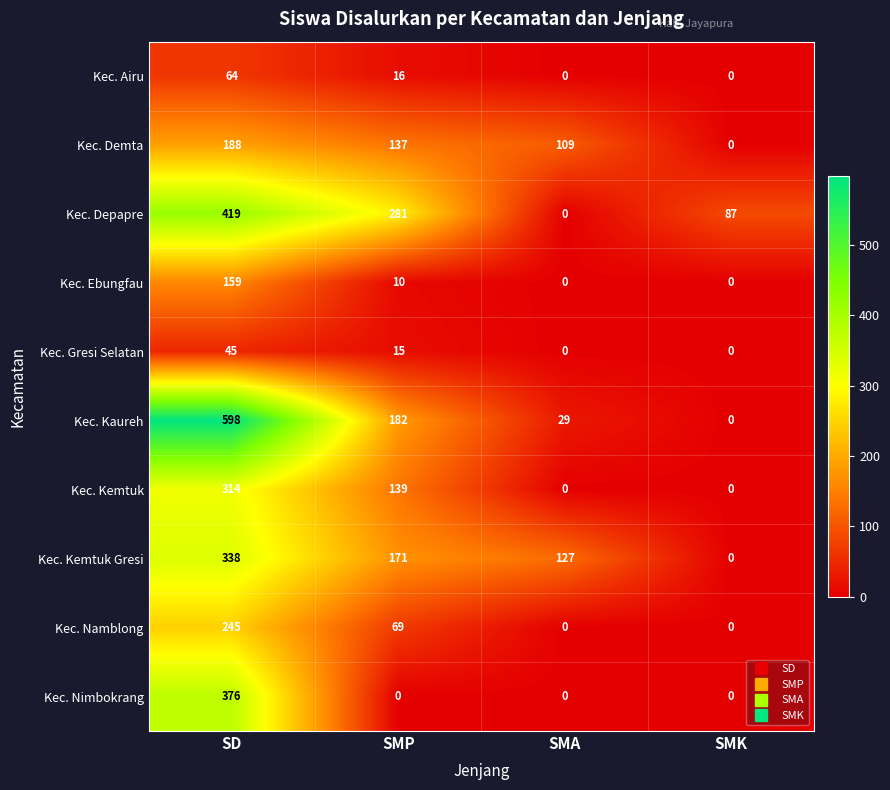

The Kec. Gresi Selatan series shows 4 at SMP. True or false?

False